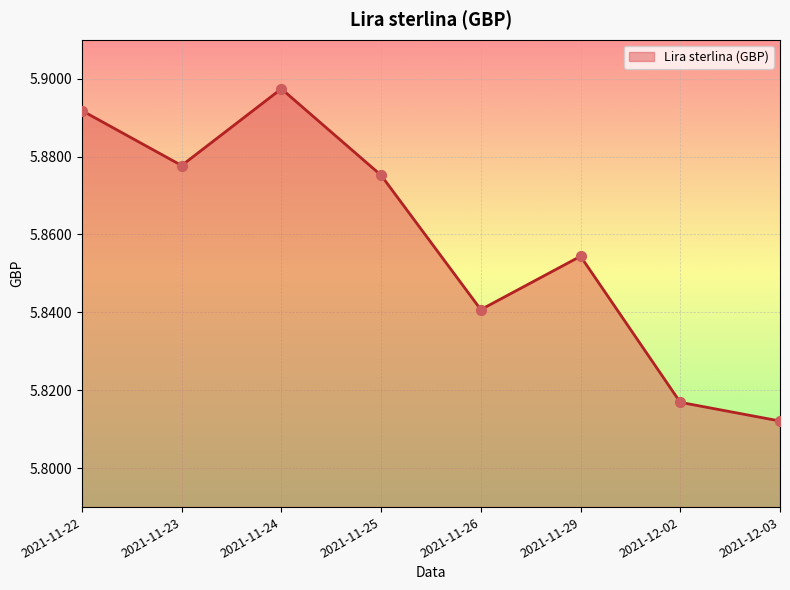

What is the ratio of the value at 2021-12-02 to the value at 2021-11-22?

1.0